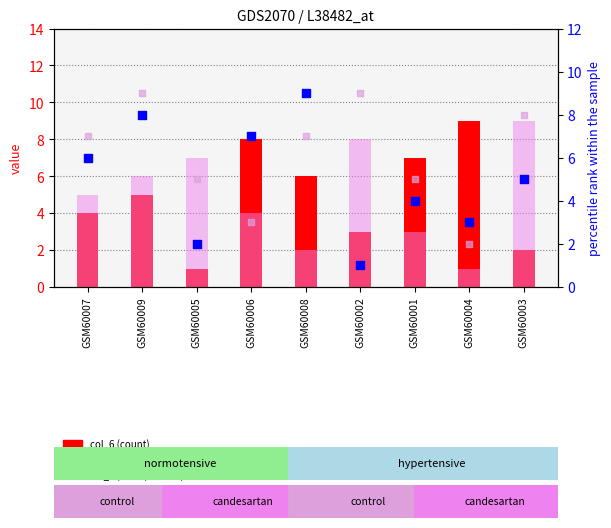

What is the total value across all series at GSM60008?

24